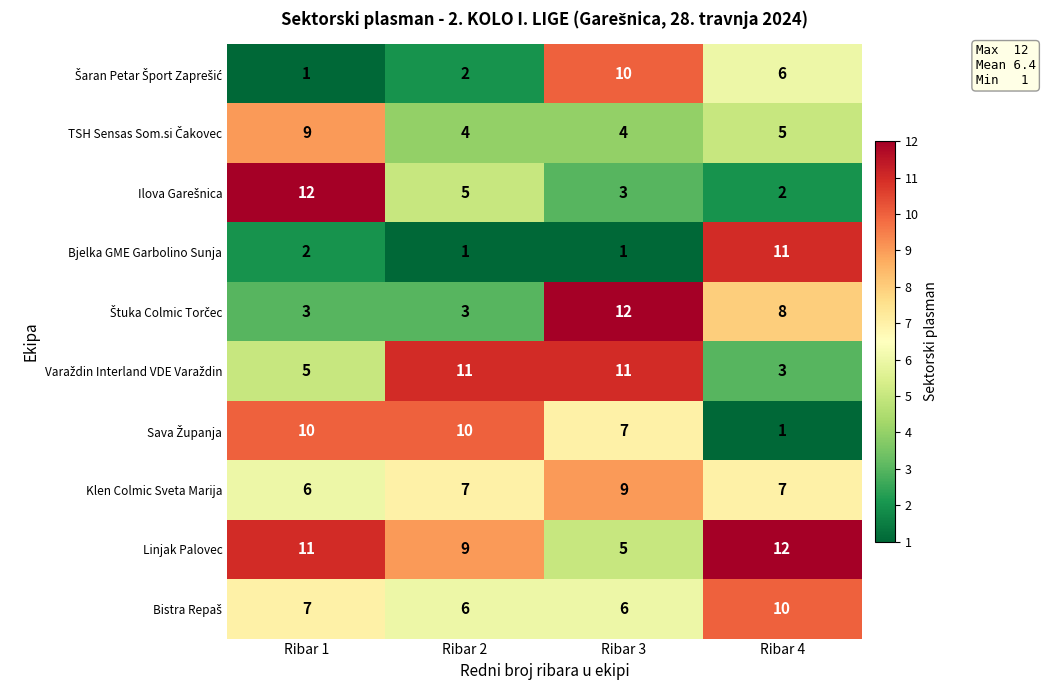

What is the difference between the highest and lowest values at Ribar 3?

11